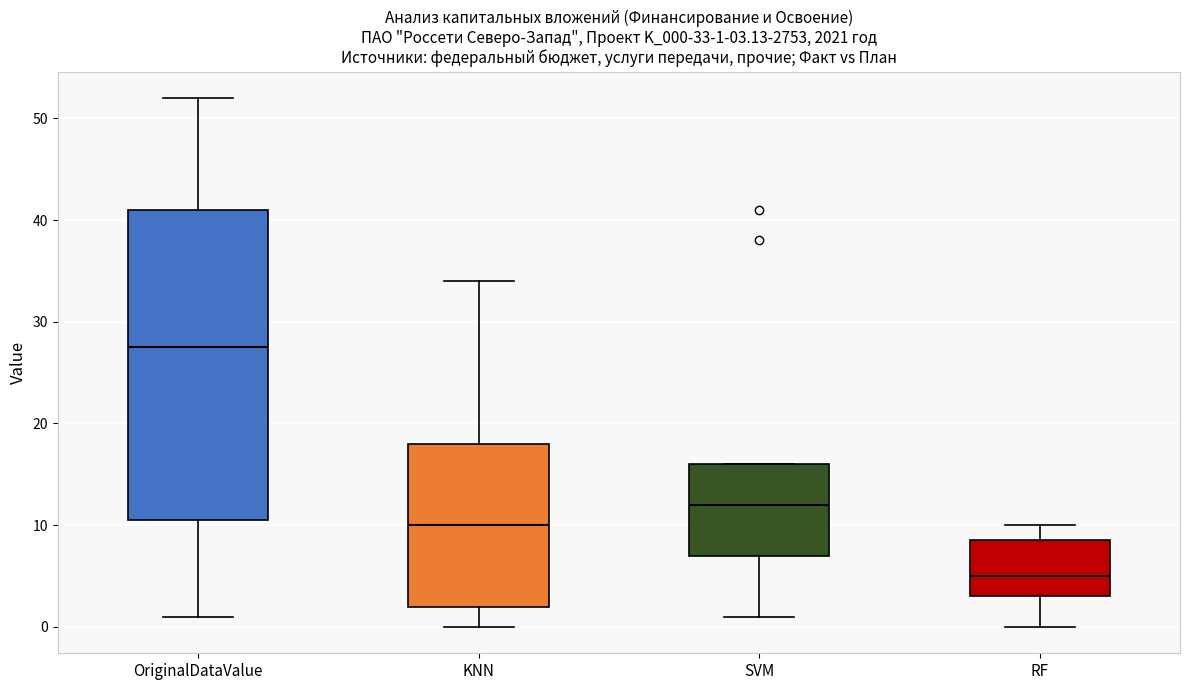

Which box is the tallest, from its lower edge to its upper edge?

OriginalDataValue